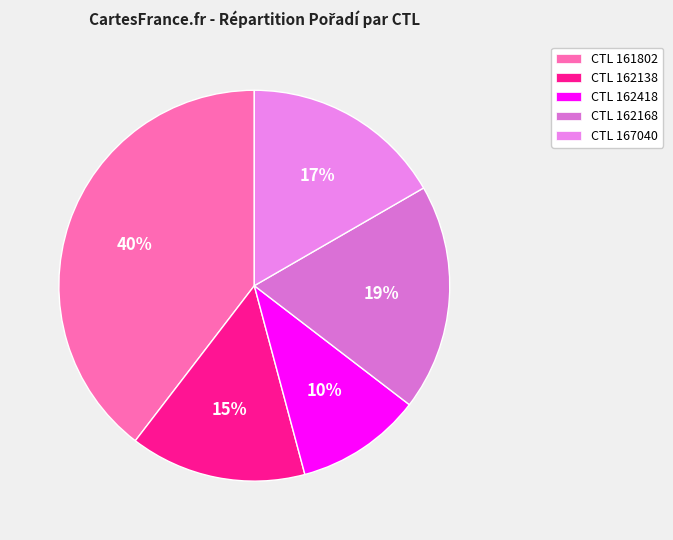

Is there a majority slice in this chart?

No